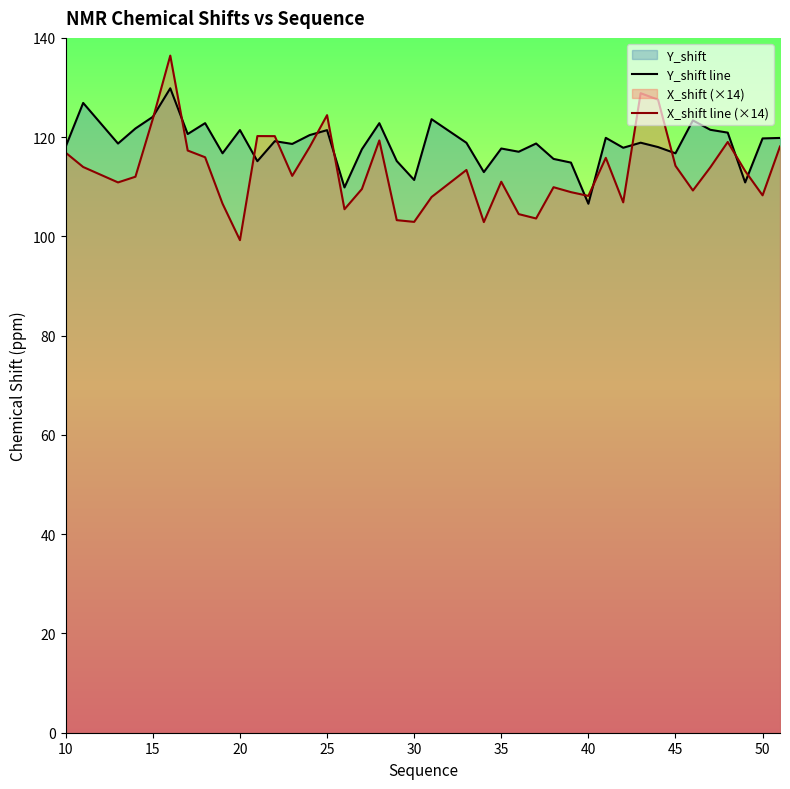

The Y_shift line series shows 116.7 at 45. True or false?

True